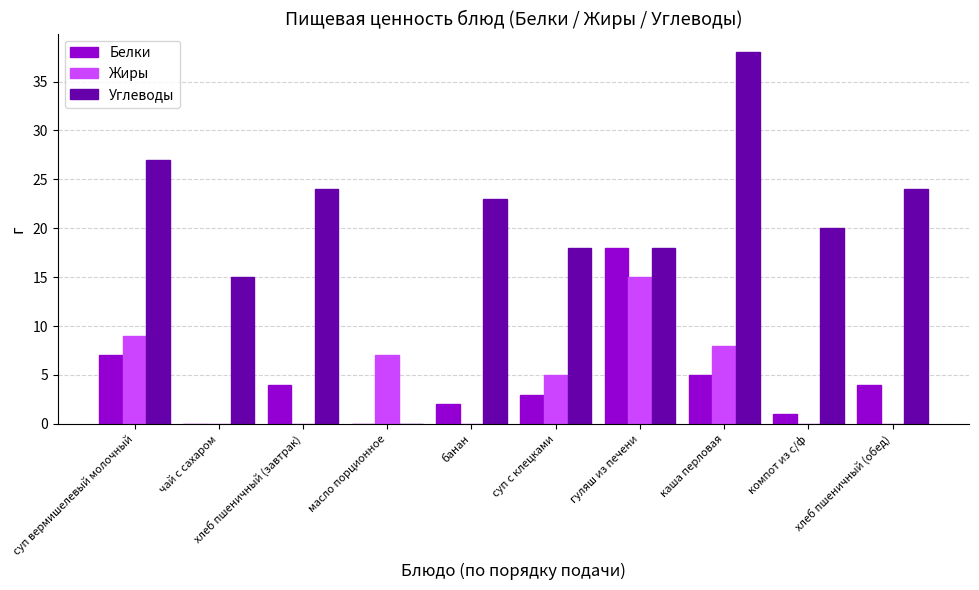

What is the maximum value for Жиры?

15